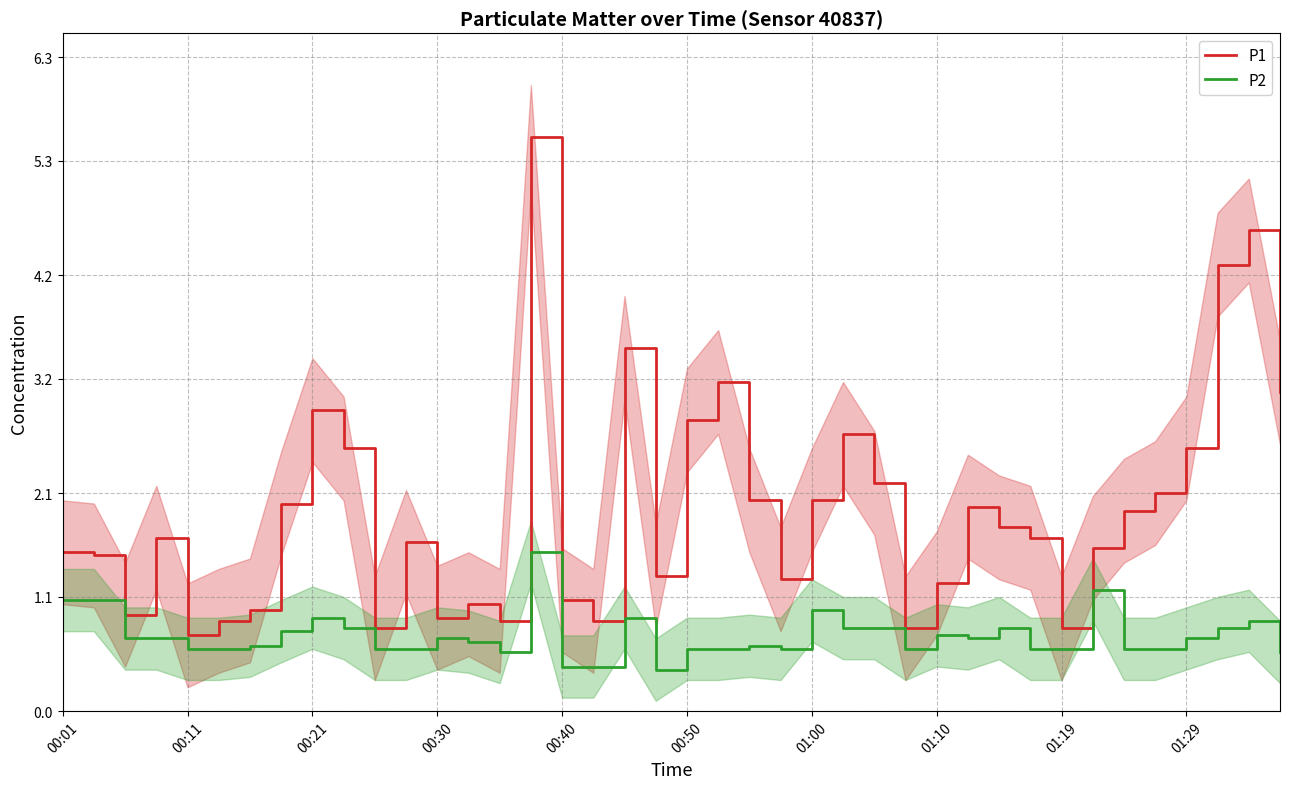

What is the label of the 1st point from the left?

00:01